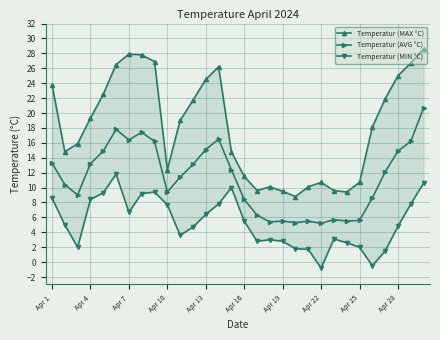

At which label does Temperatur (MIN °C) first exceed 5?

Apr 1